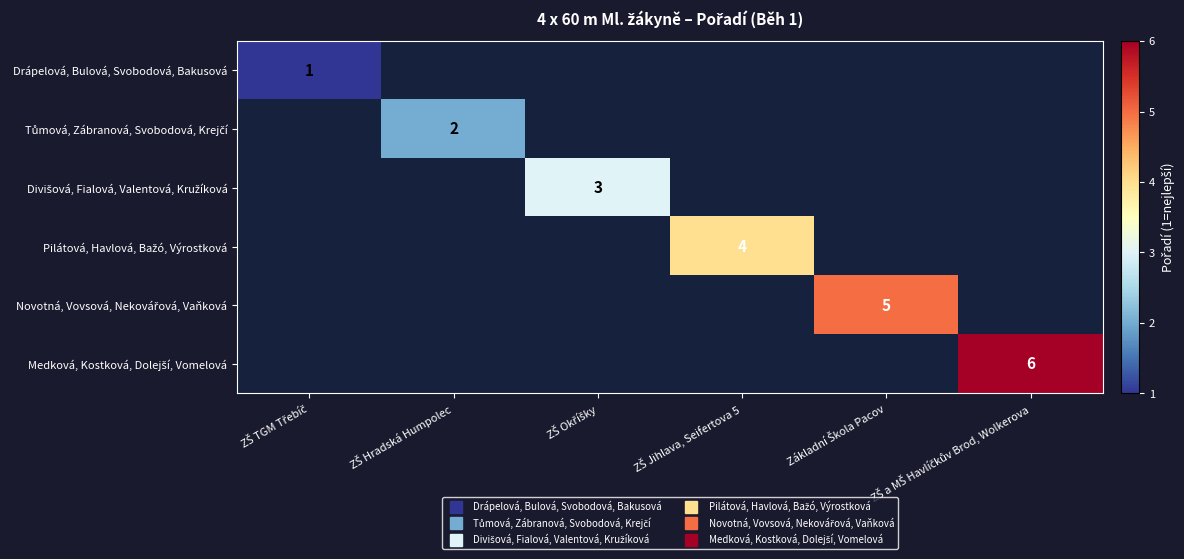

Between ZŠ Hradská Humpolec and ZŠ a MŠ Havlíčkův Brod, Wolkerova, which is larger?

ZŠ a MŠ Havlíčkův Brod, Wolkerova